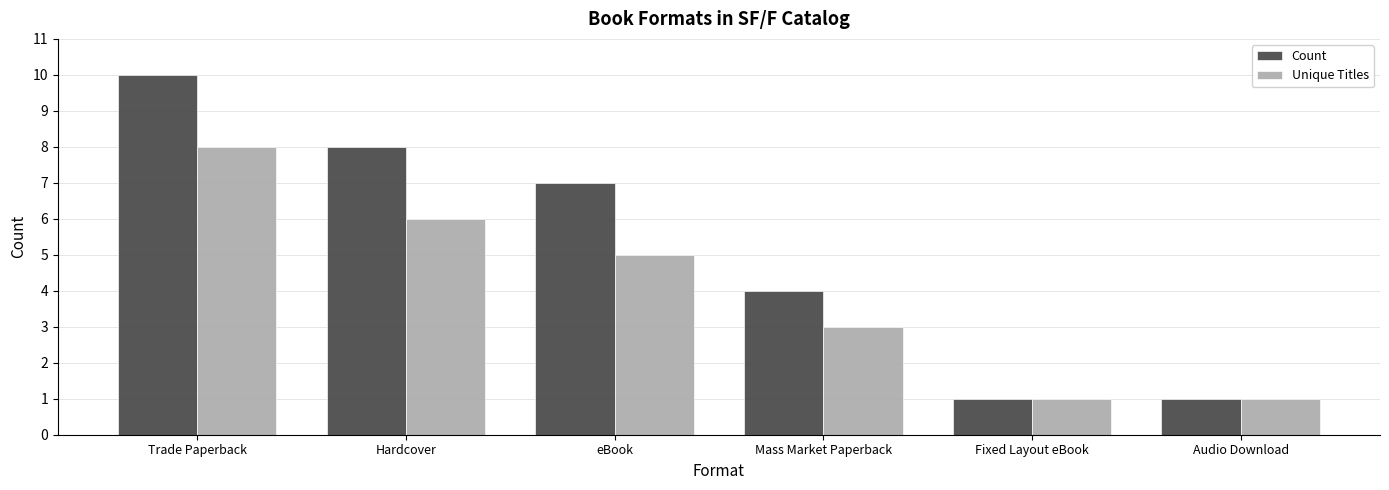

Rank the series by their maximum value, from highest to lowest.

Count, Unique Titles